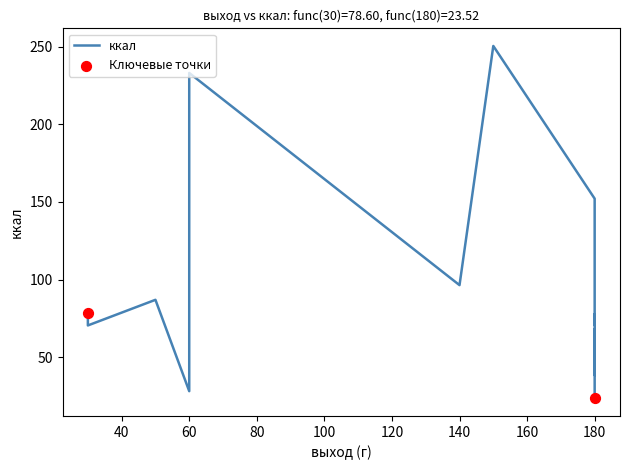

Between 140 and 30, which is larger?

140